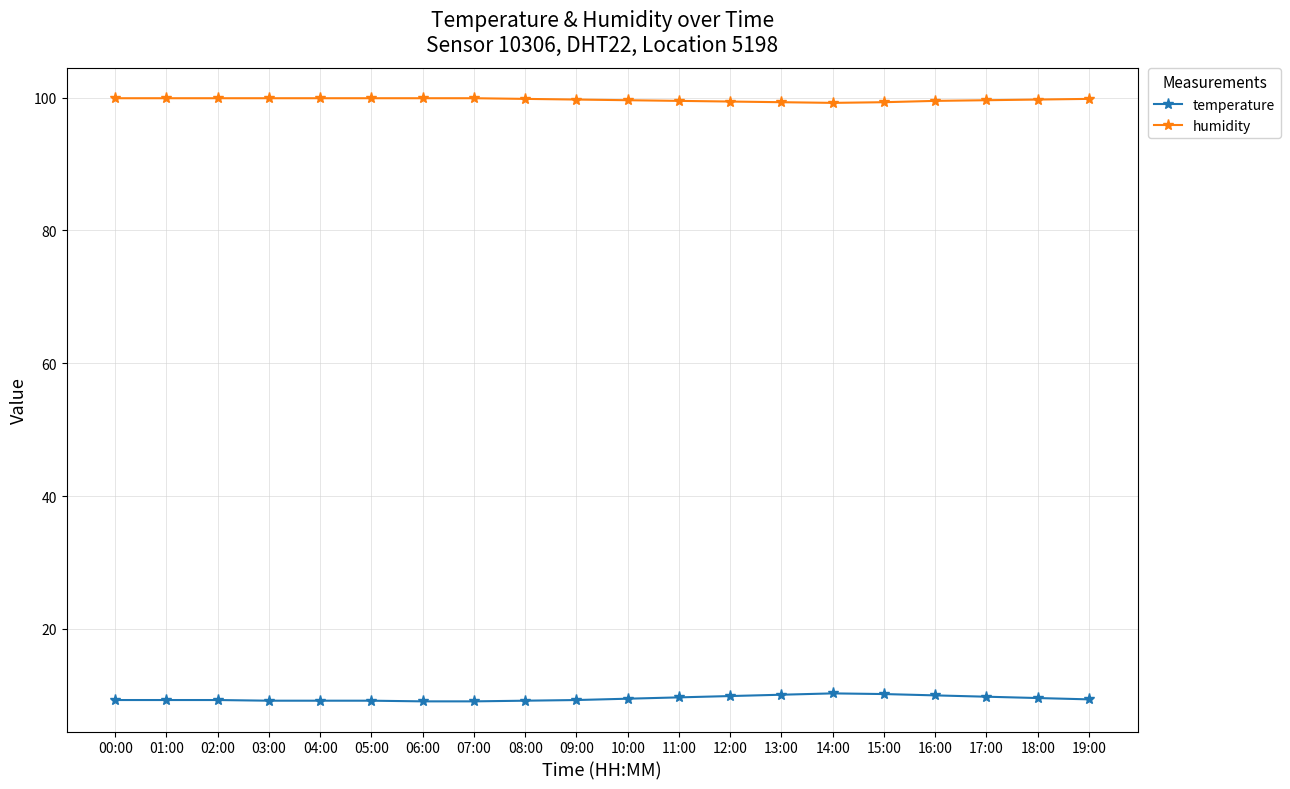

What is the difference between the highest and lowest values at 10:00?

90.1